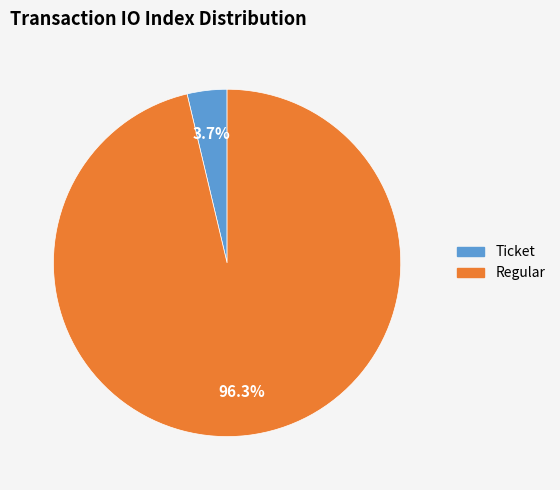

To the nearest percent, what portion does Regular represent?

96%